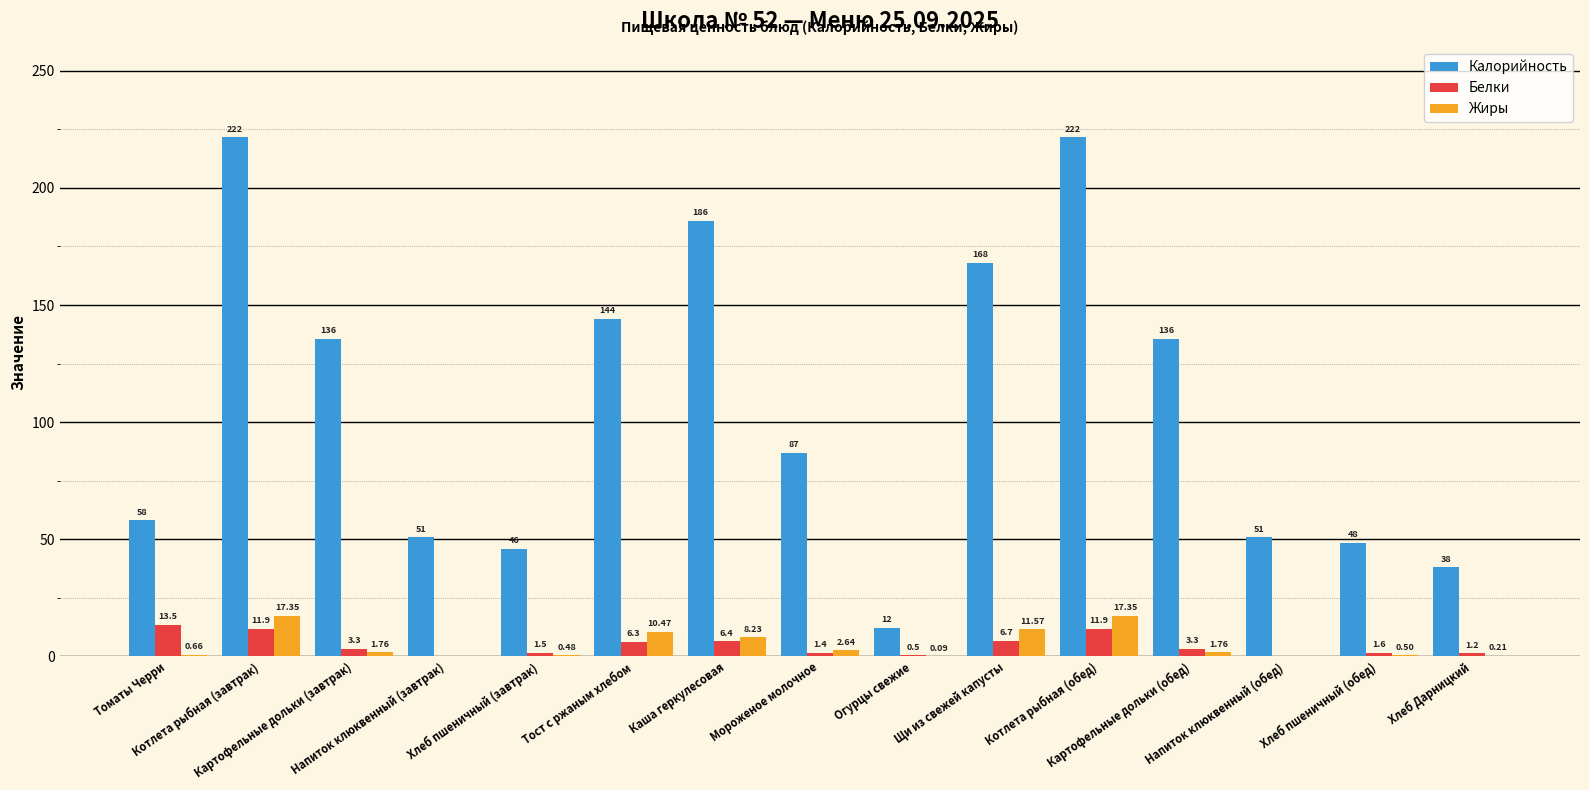

Count the number of data series in this chart.

3